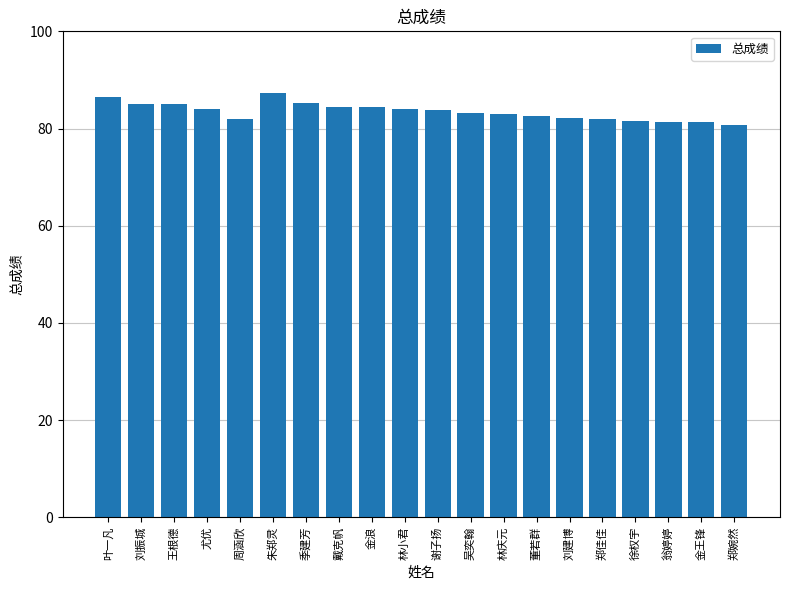

What is the difference between the maximum and second lowest values?

6.0